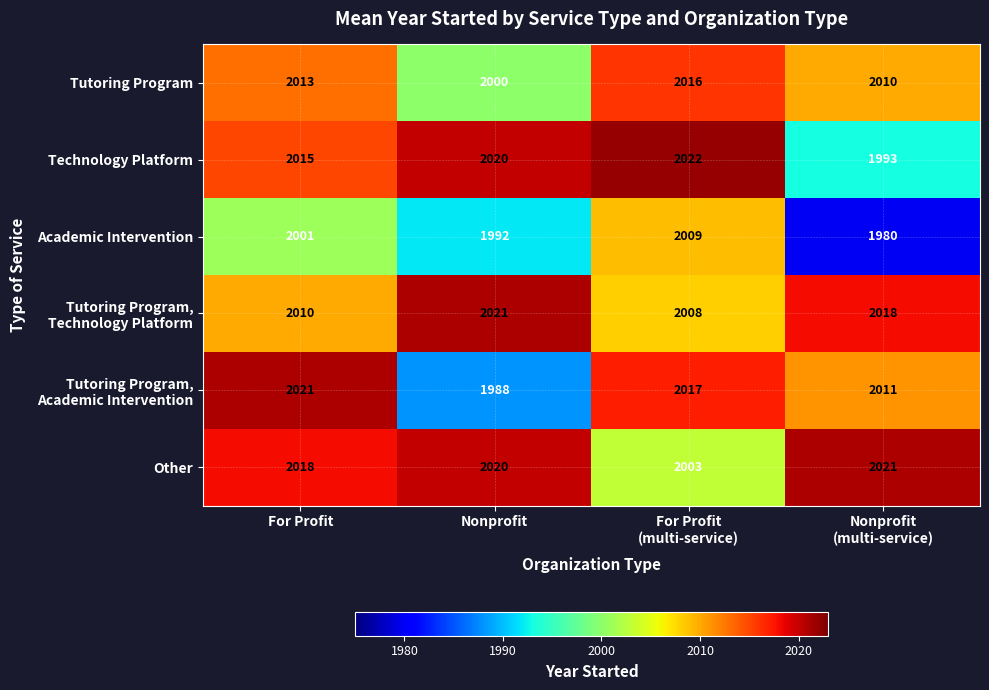

Is the value of Technology Platform at Nonprofit greater than the value of Tutoring Program at For Profit?

Yes